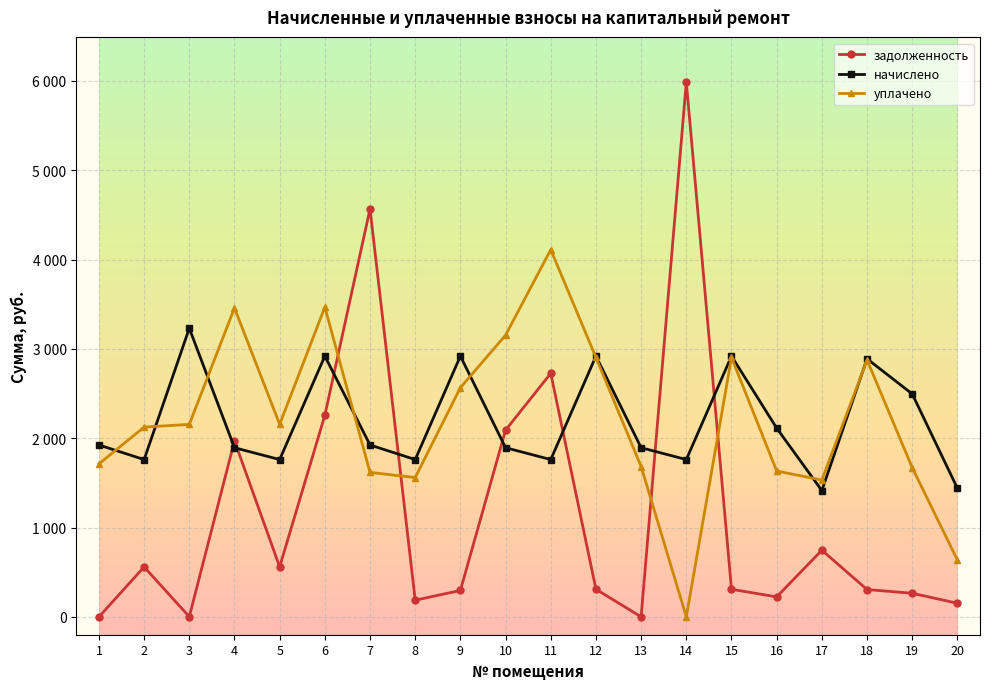

In уплачено, how many points are lower than both neighbors (excluding endpoints)?

4